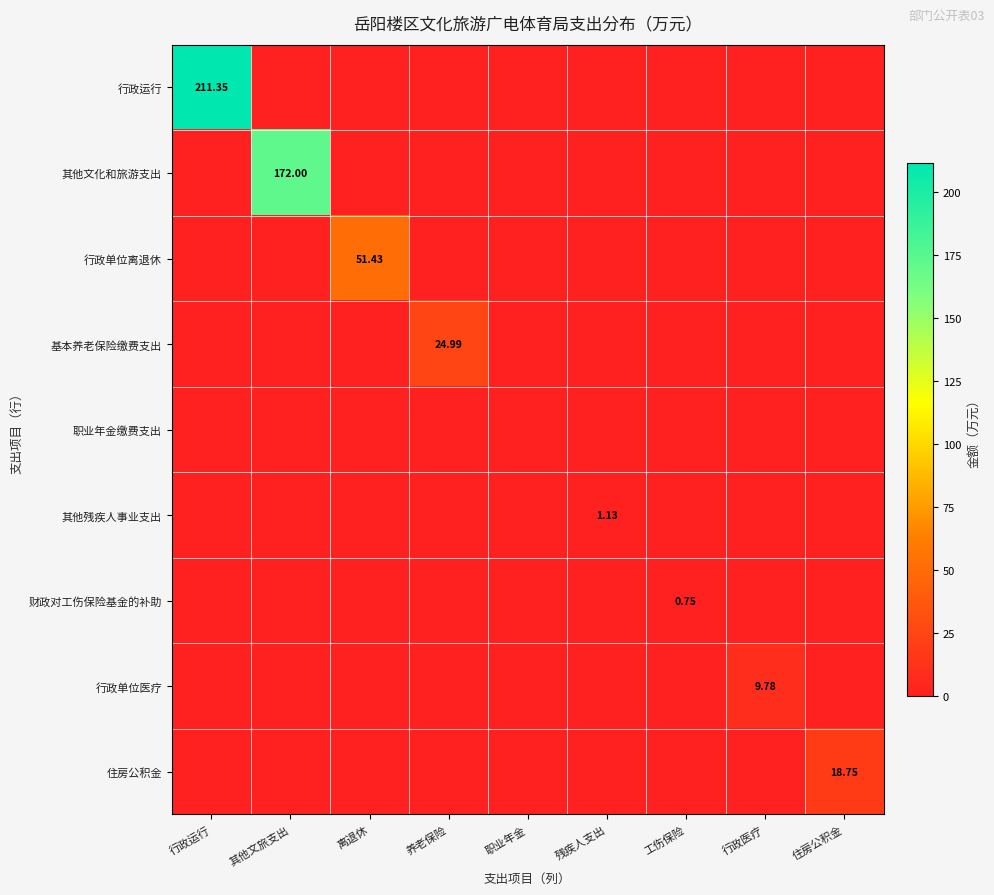

Which series changed the most between 行政运行 and 离退休?

行政运行